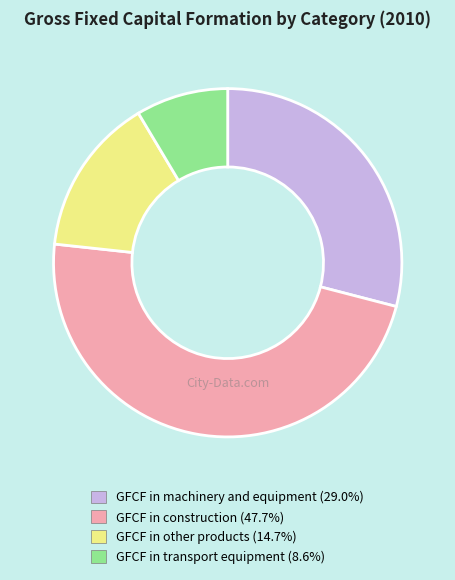

Is there any slice that represents more than half of the pie?

No